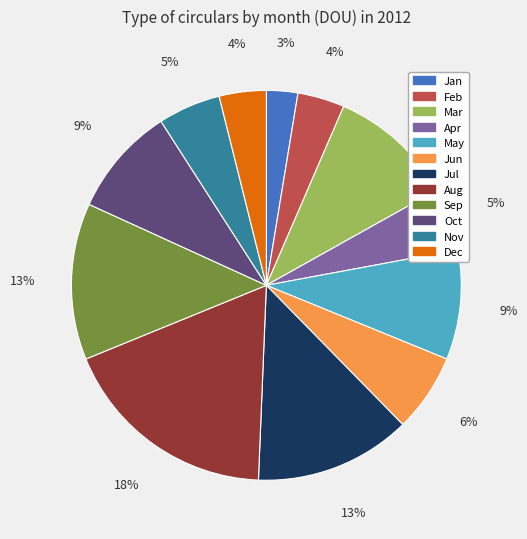

Which category has the biggest portion of the pie?

Aug